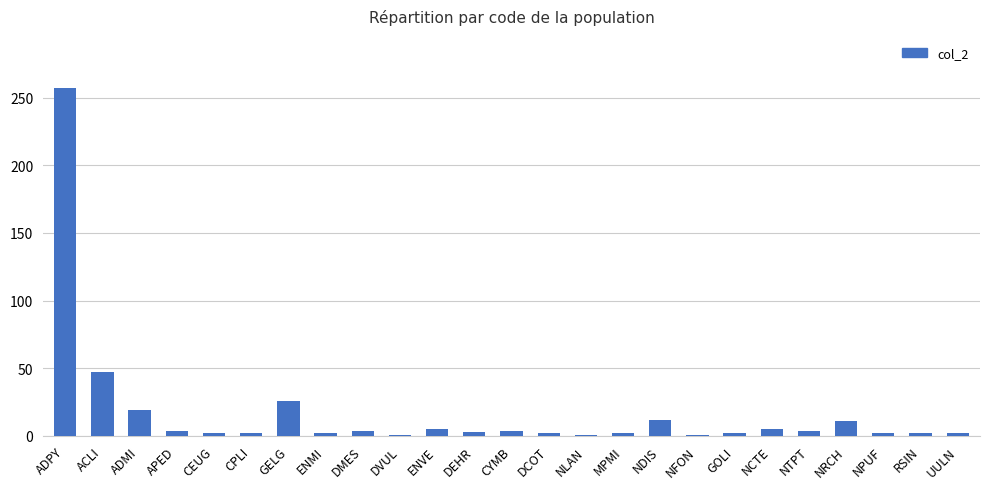

Which category has the highest value across all series?

ADPY